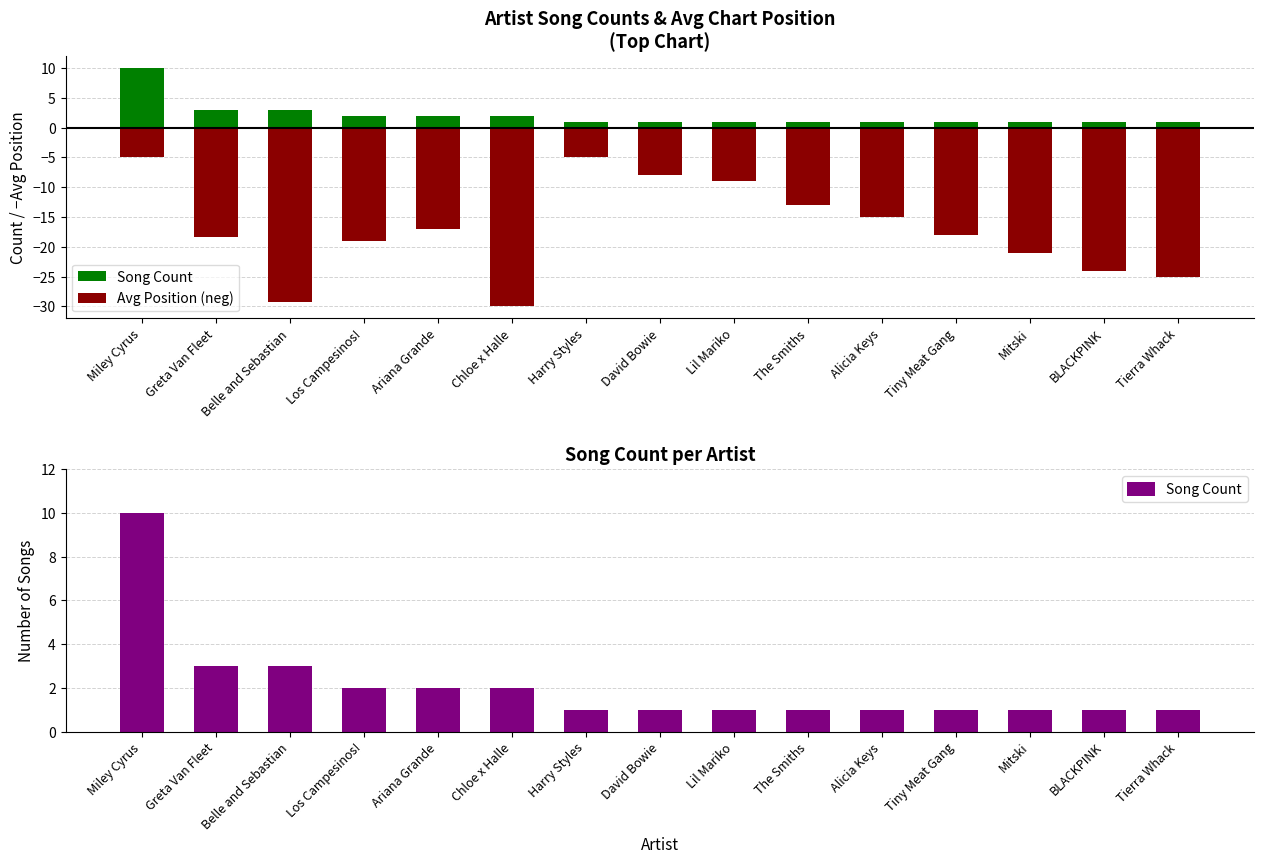

Reading right to left, transcribe all the data shown in this chart.

Song Count: 1.0	1.0	1.0	1.0	1.0	1.0	1.0	1.0	1.0	2.0	2.0	2.0	3.0	3.0	10.0
Avg Position (neg): -25.0	-24.0	-21.0	-18.0	-15.0	-13.0	-9.0	-8.0	-5.0	-30.0	-17.0	-19.0	-29.3	-18.3	-5.0